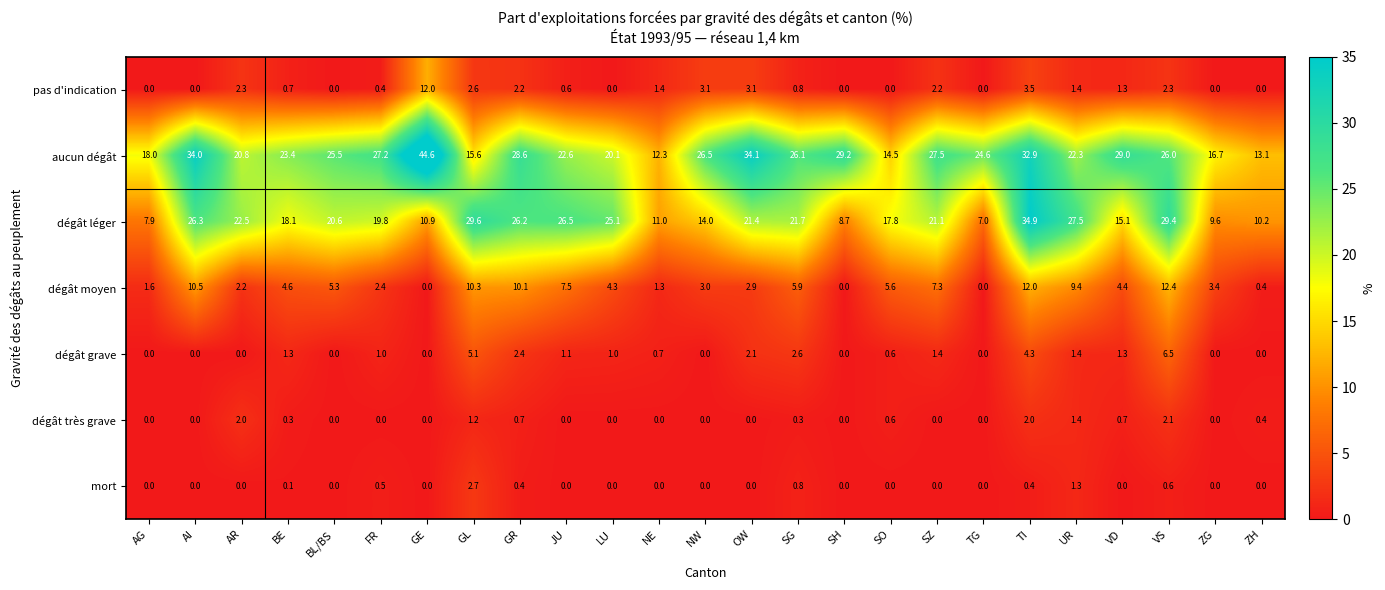

What is the highest value of the dégât très grave series?

2.1